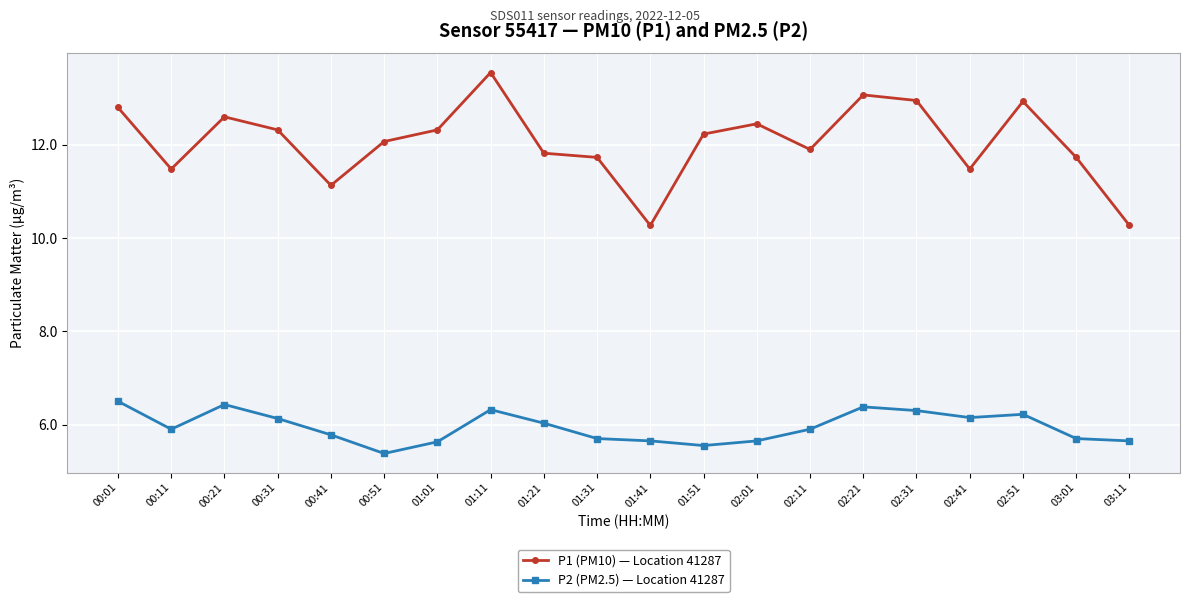

What is the label of the 17th point from the left?

02:41